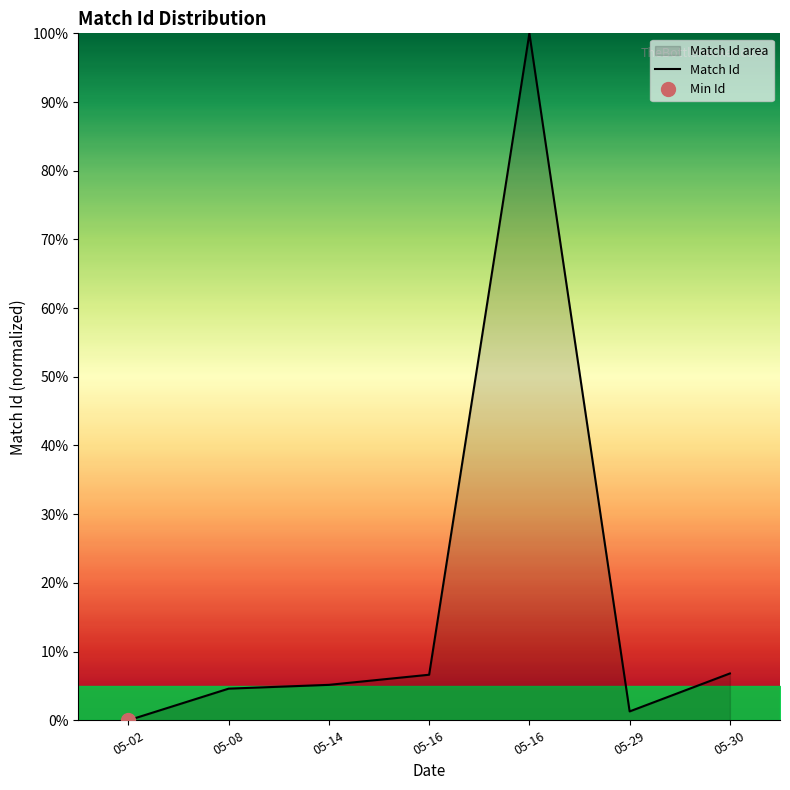

What is the difference between the maximum and second lowest values?

98.7